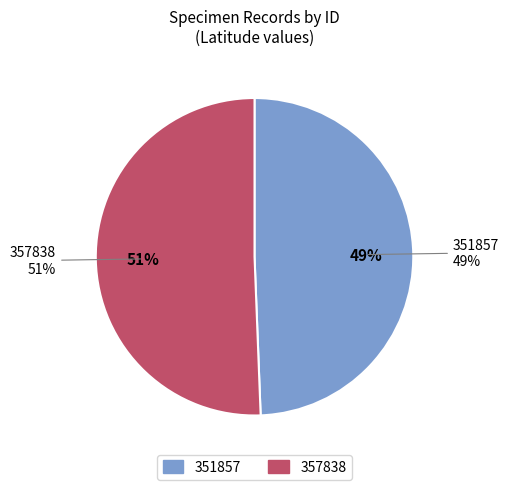

What is the smallest slice in the pie chart?

351857